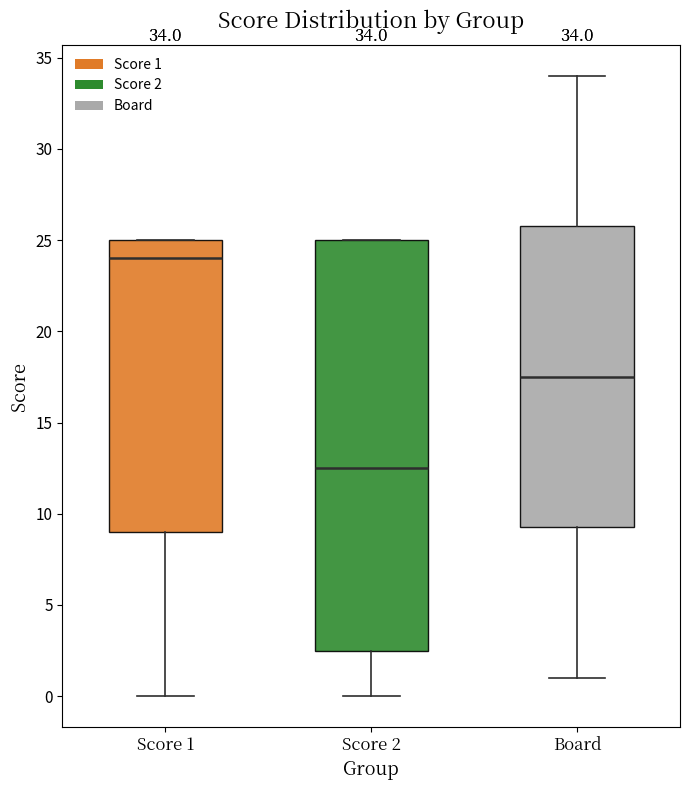

Comparing the boxes themselves (not the whiskers), which one is the tallest?

Score 2